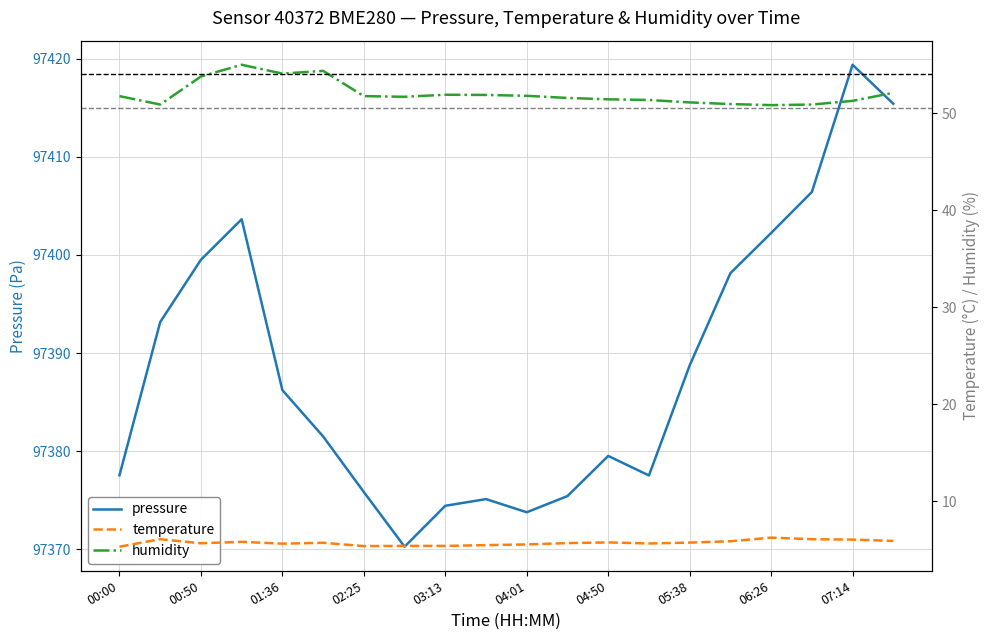

In pressure, how many points are lower than both neighbors (excluding endpoints)?

3